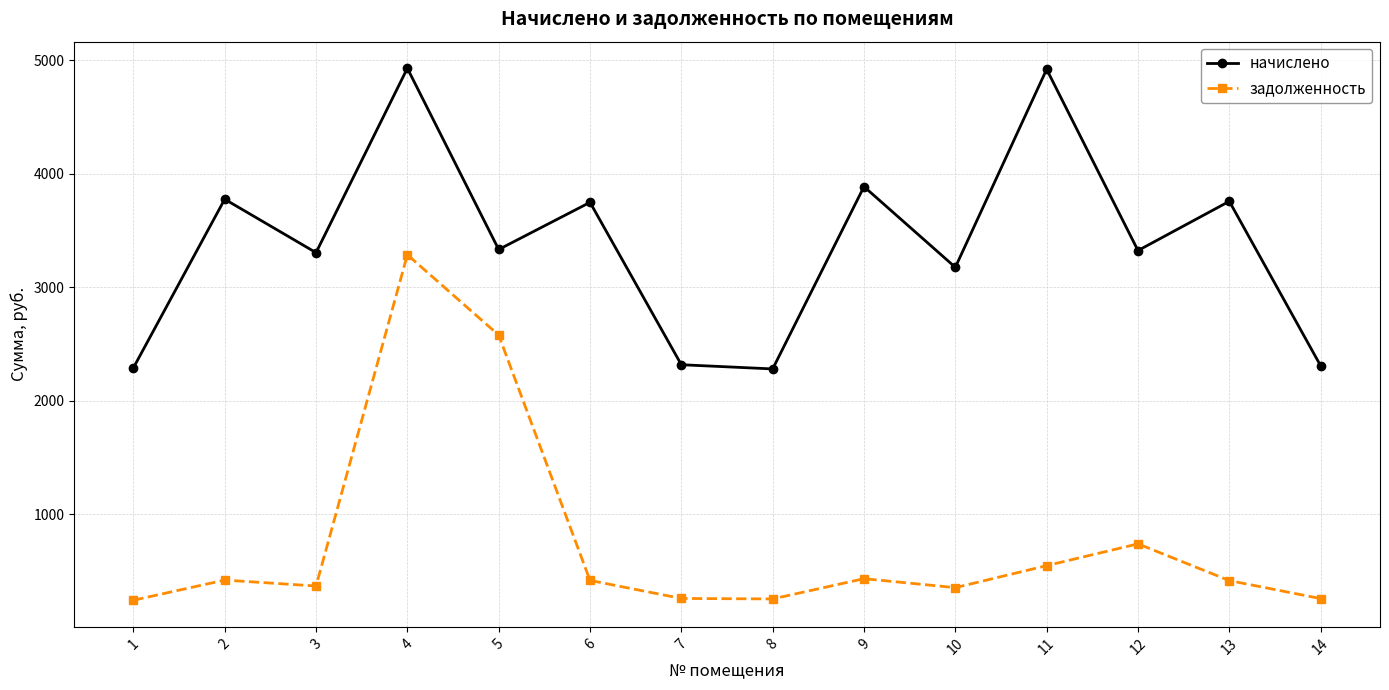

Rank the series at 14 from lowest to highest value.

задолженность, начислено